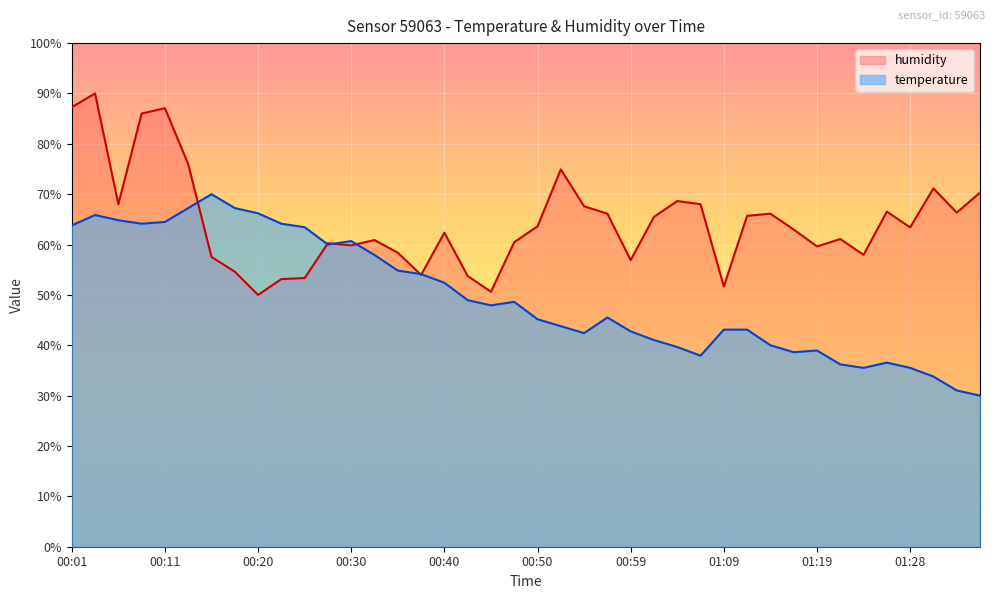

Where is the first local minimum for temperature?

00:08